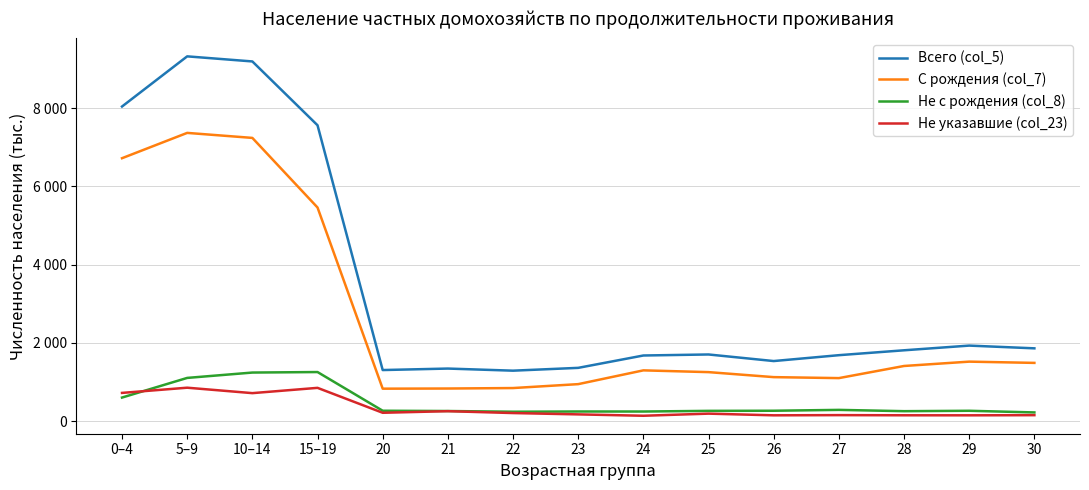

Which series has the largest total across all categories?

Всего (col_5)